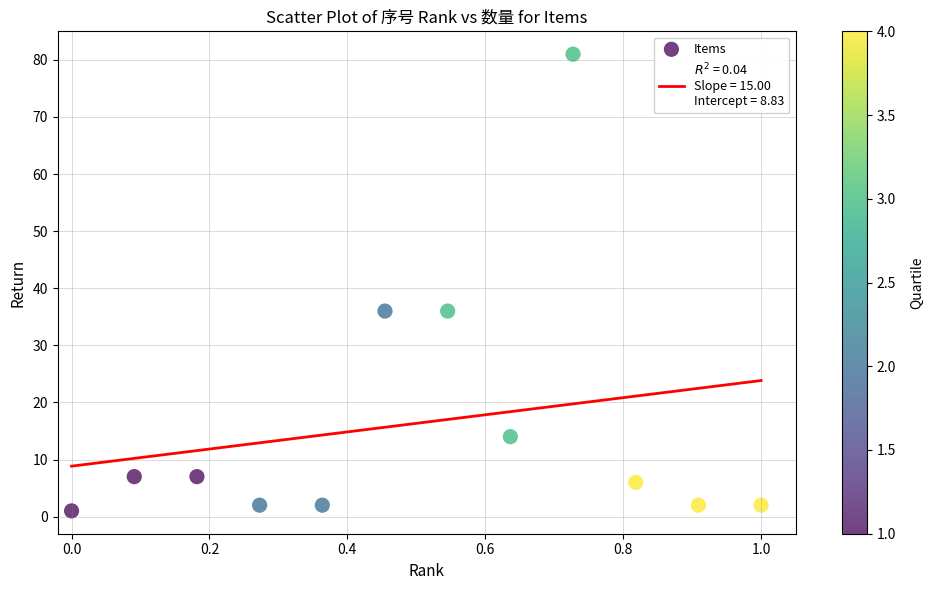

What is the range of Y values (max minus min)?

80